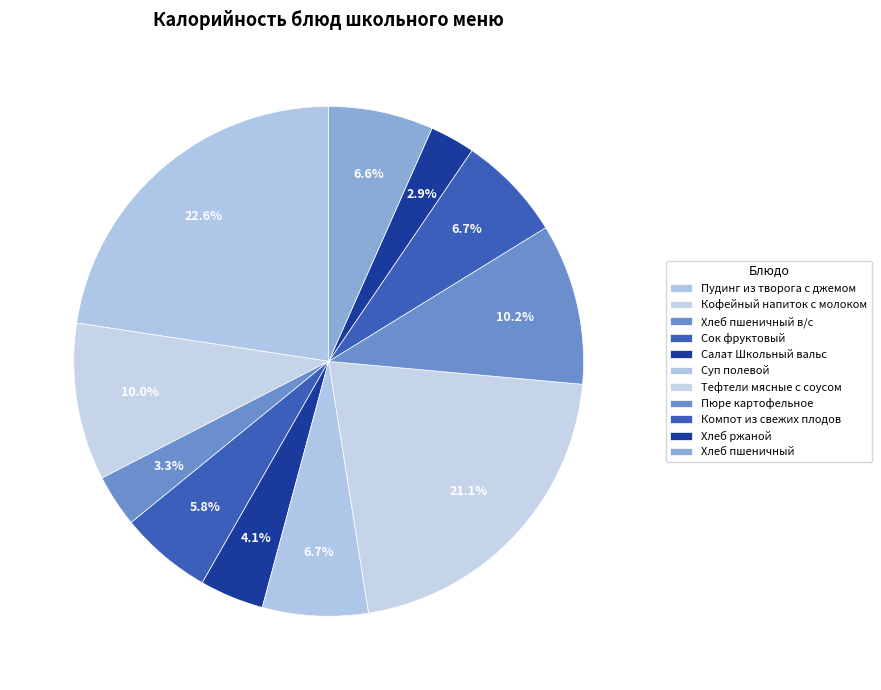

Is it true that Компот из свежих плодов is 7% of the pie?

True